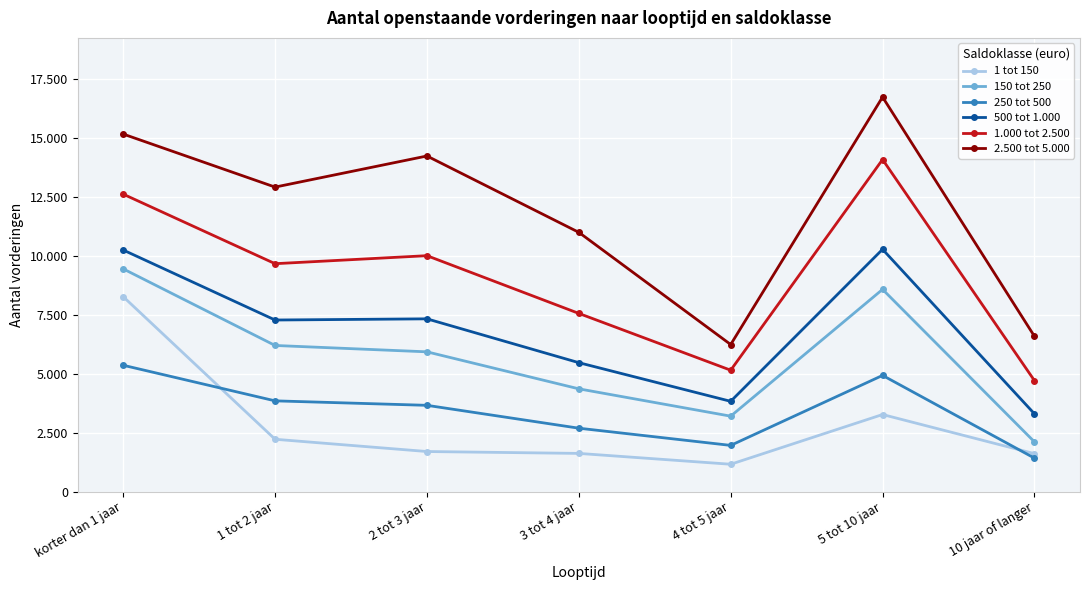

True or false: 1.000 tot 2.500 has a value of 12620 at korter dan 1 jaar.

True